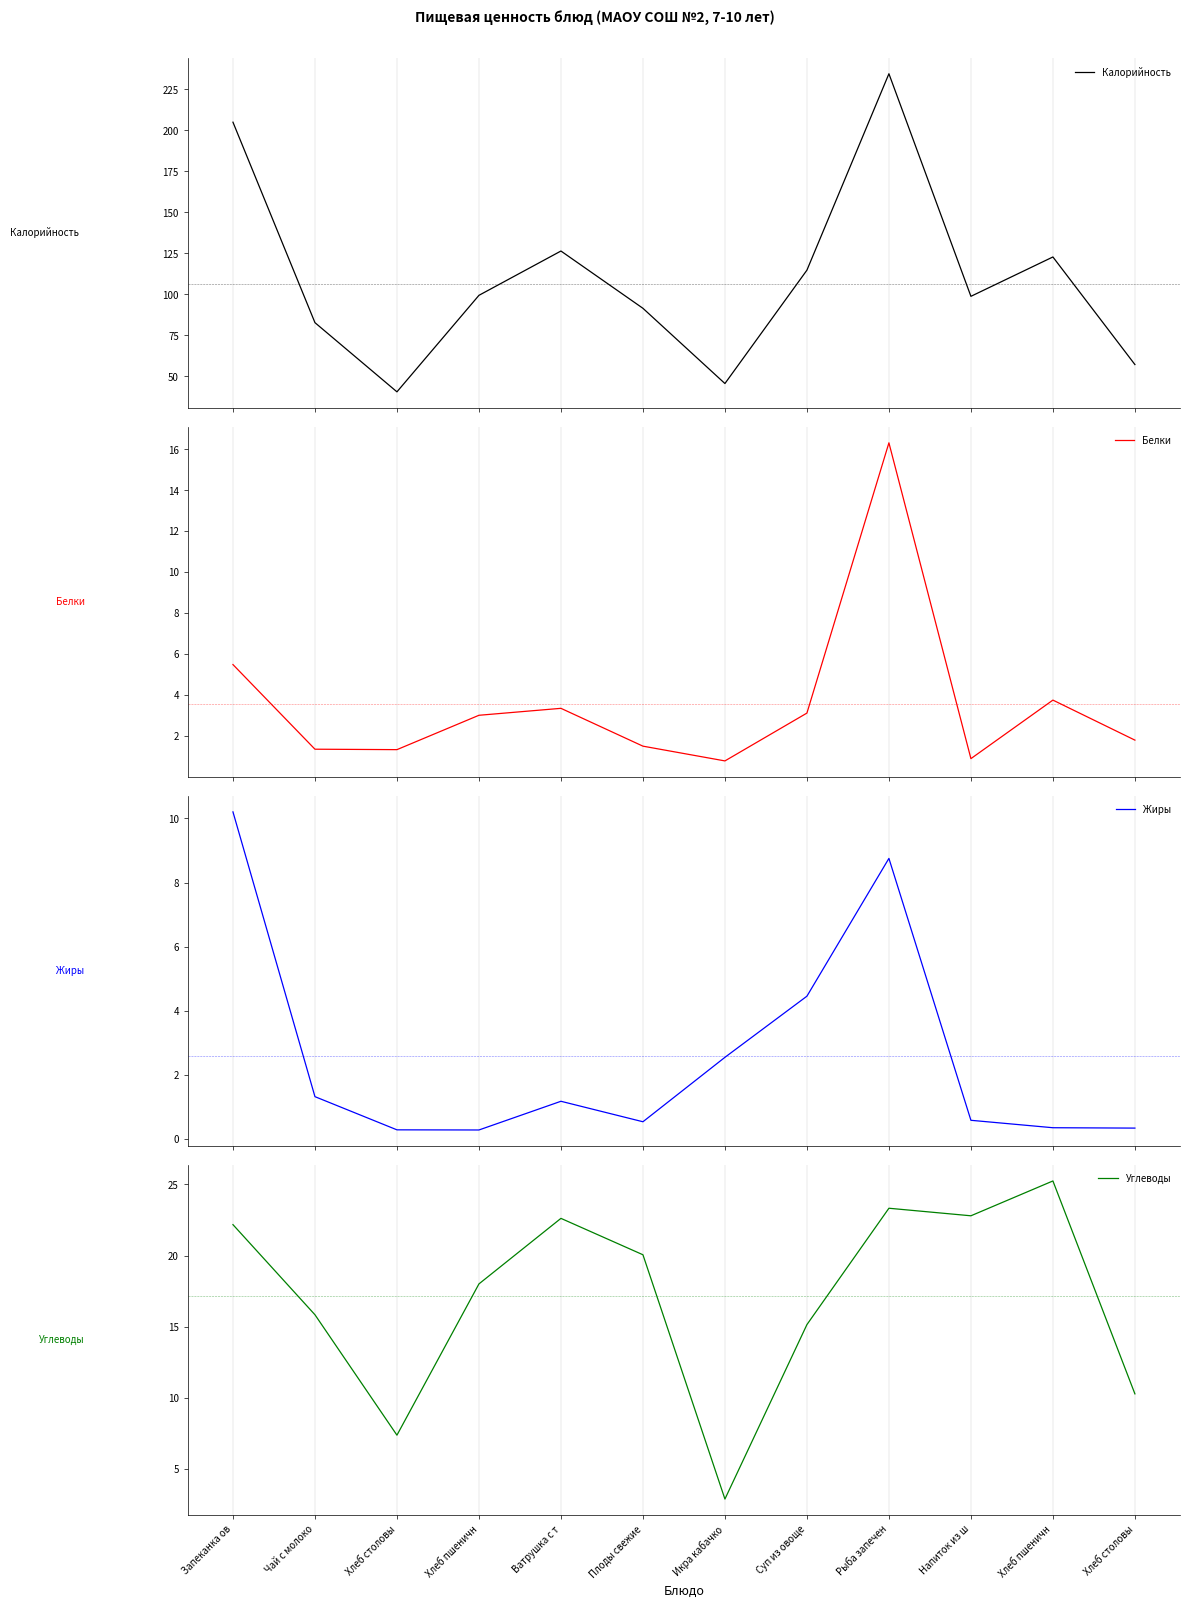

What is the label of the 5th point from the left?

Ватрушка с т